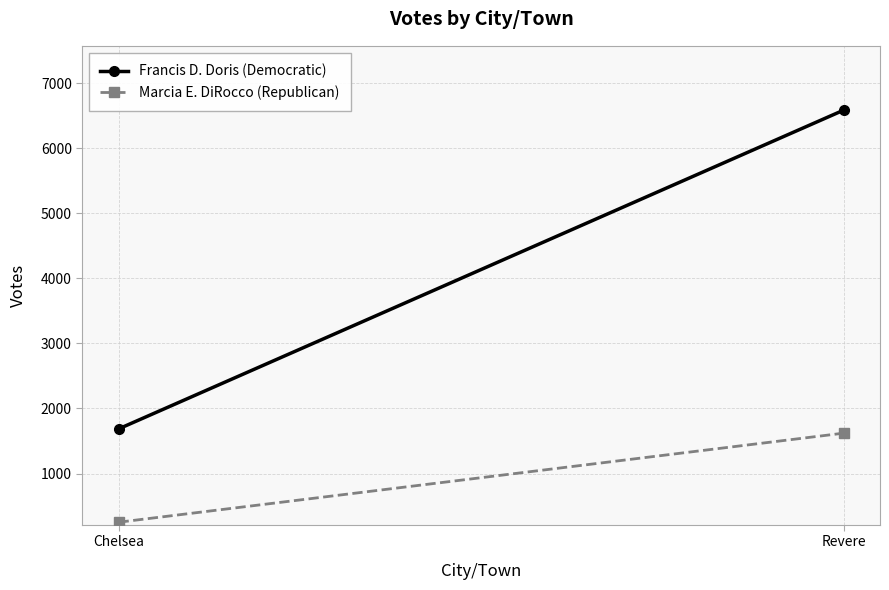

How many data points does each series have?

2